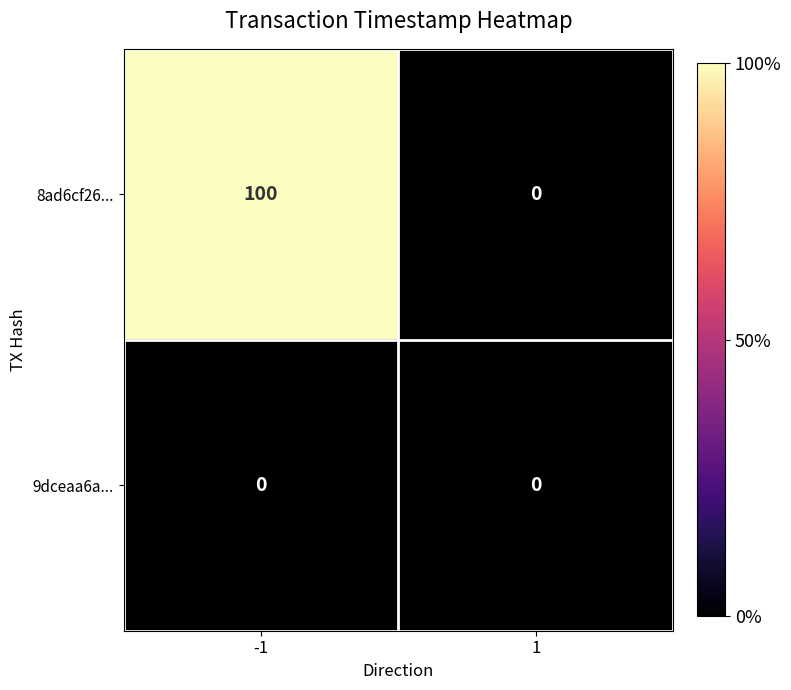

What is the sum of all 8ad6cf26... values?

100